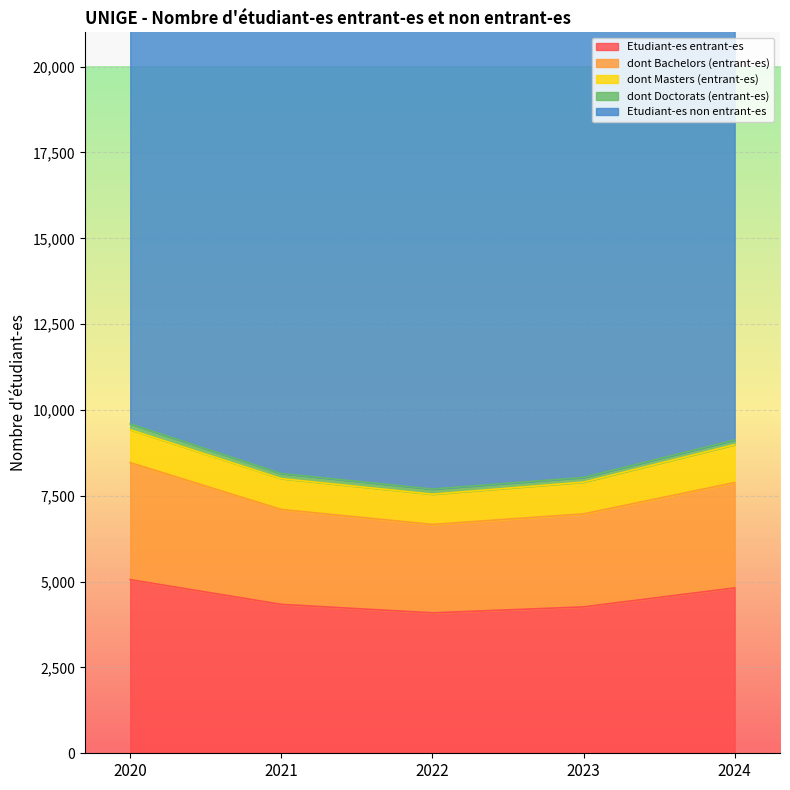

True or false: Etudiant-es entrant-es has more than 0 points higher than both neighbors.

False